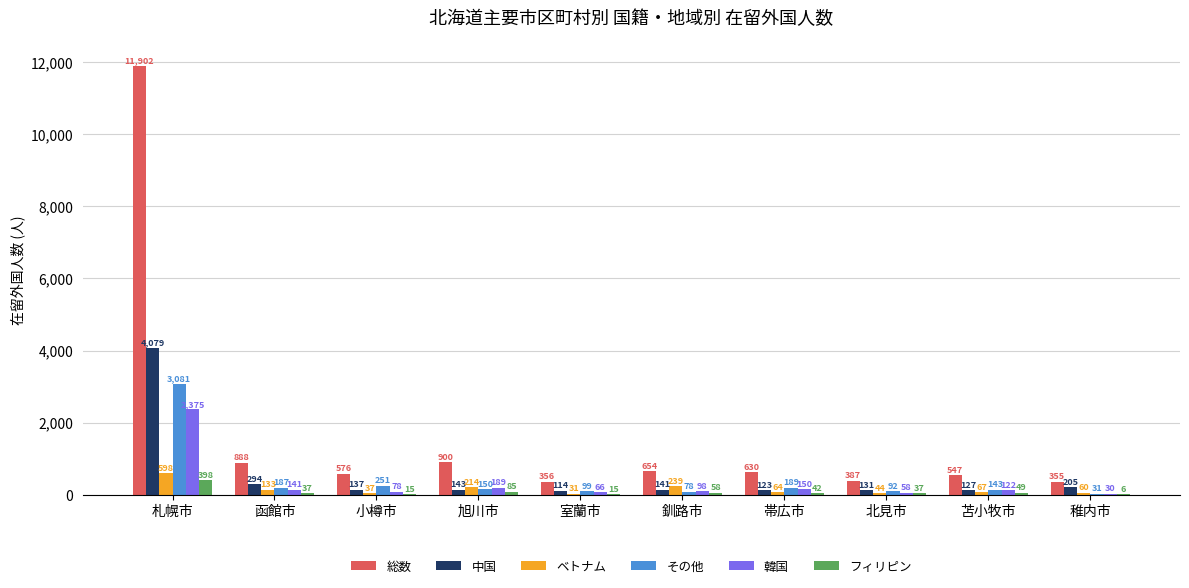

Which label corresponds to the largest value in the chart?

札幌市